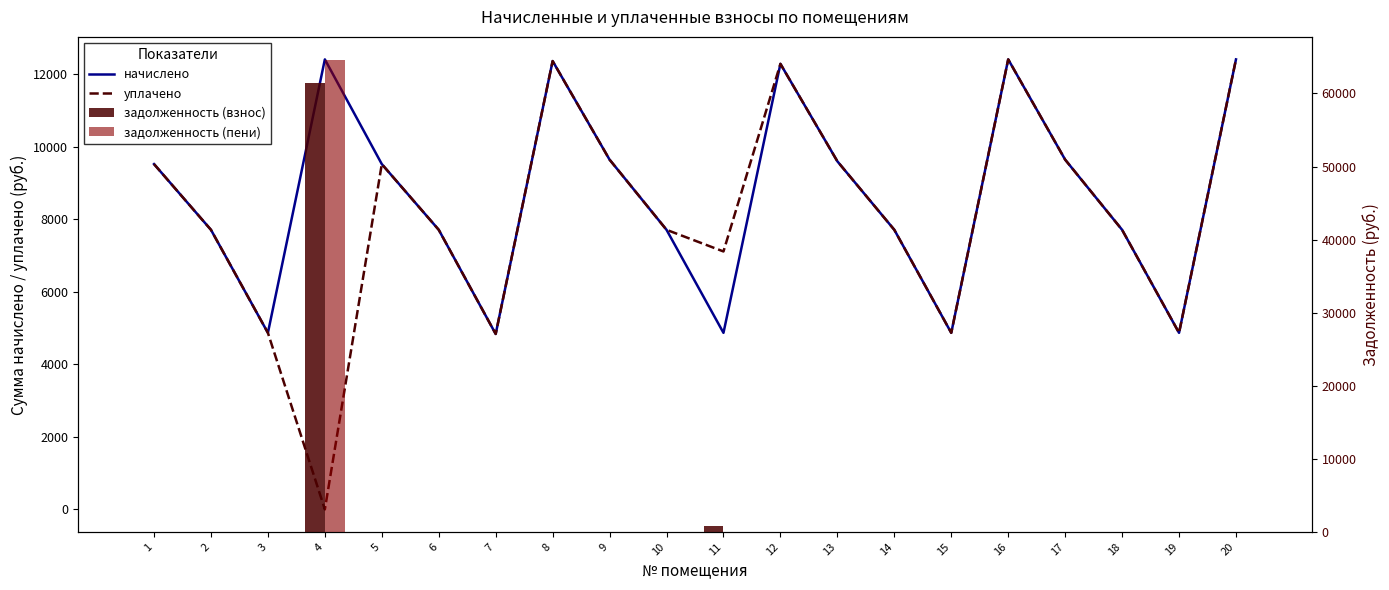

Which series has the largest total across all categories?

начислено